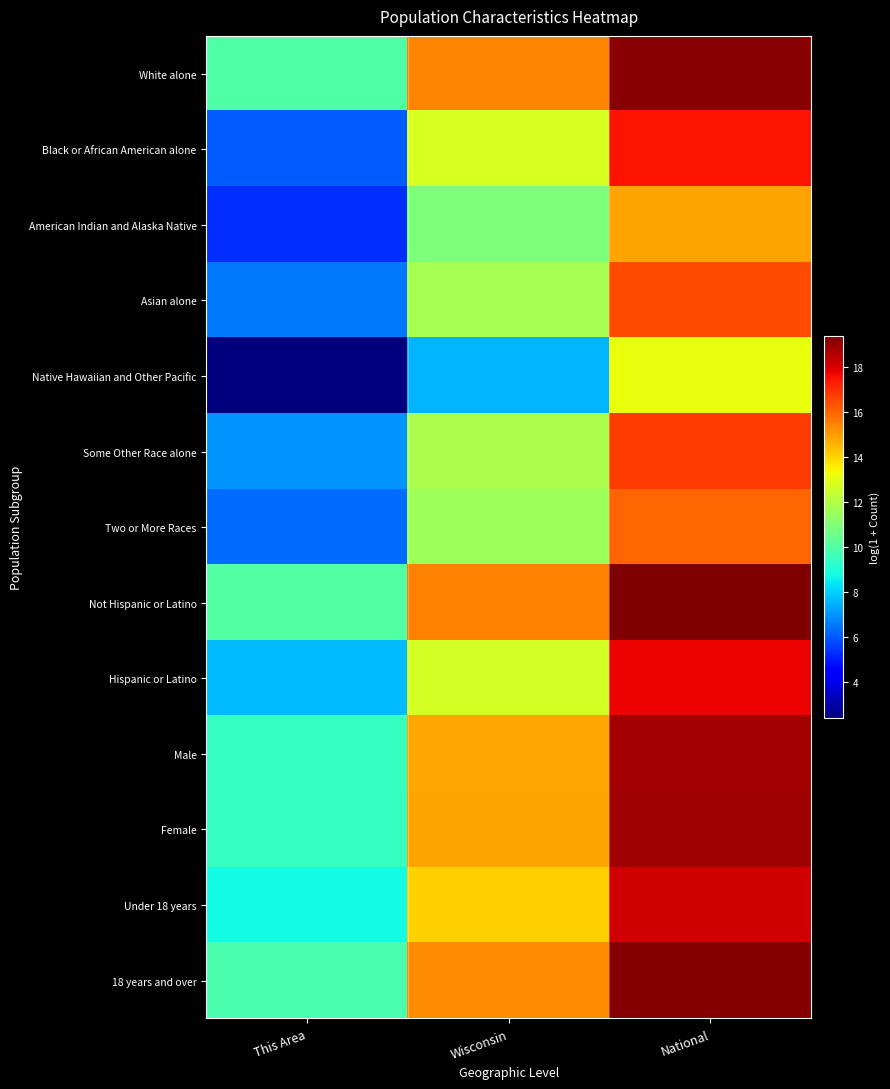

At which category is the sum across all series the highest?

National